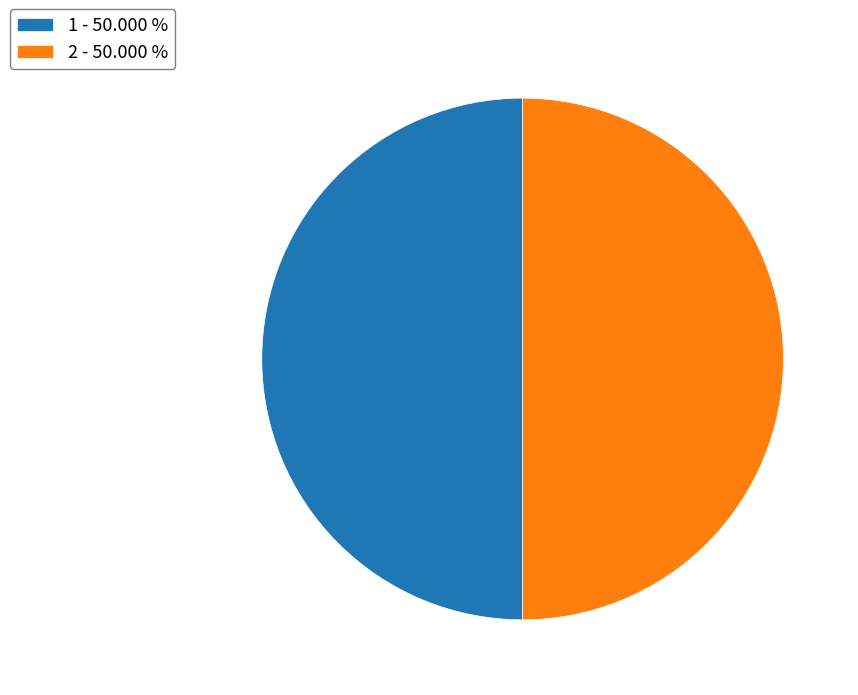

What is the ratio of the value at 1 to the value at 2?

1.0